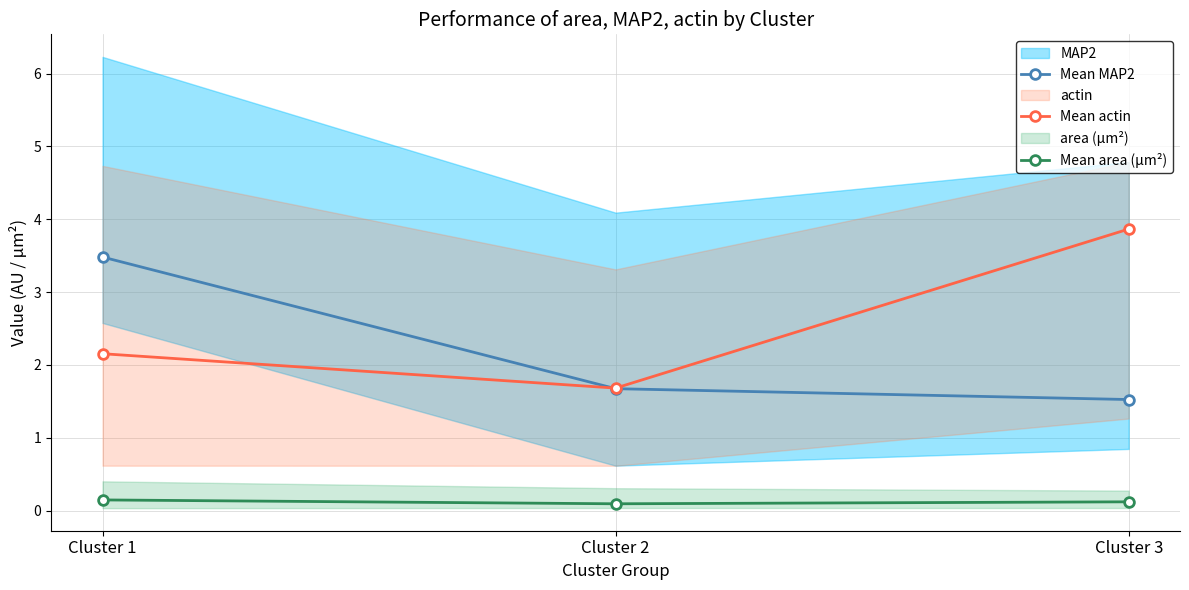

What is the value of the Mean MAP2 point at the 2nd from the left?

1.7